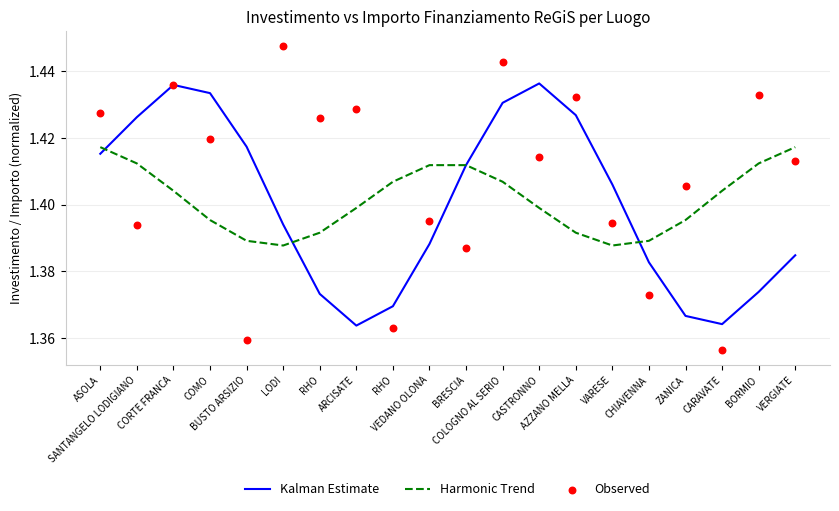

What is the total value across all series at AZZANO MELLA?

4.3